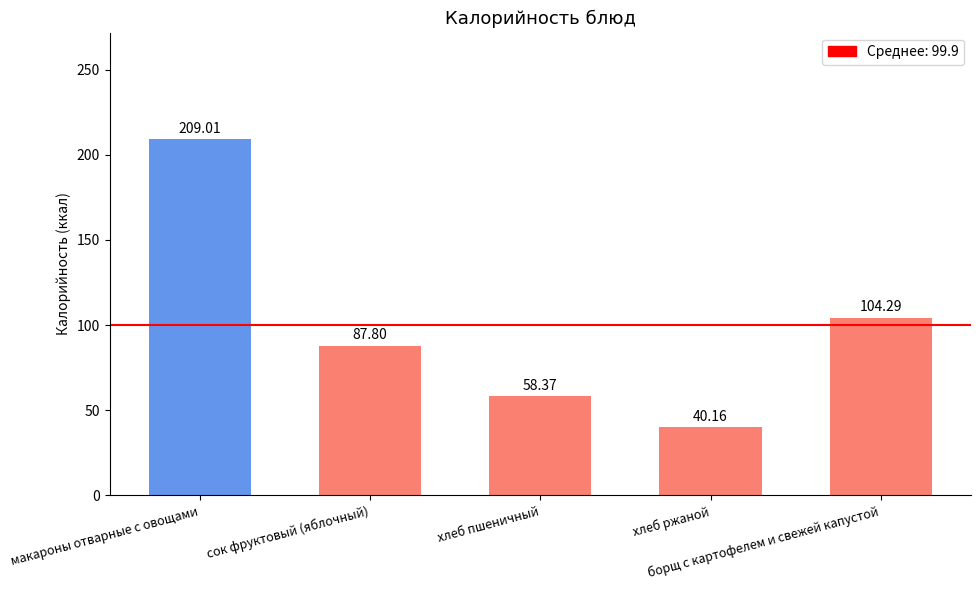

Reading left to right, what are all the values shown in this chart?

209.0	87.8	58.4	40.2	104.3